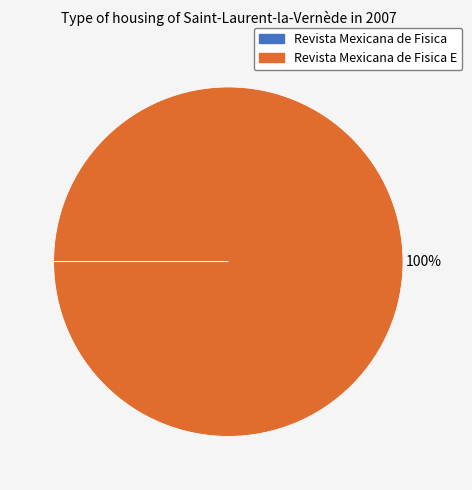

To the nearest percent, what is the average slice percentage?

50%